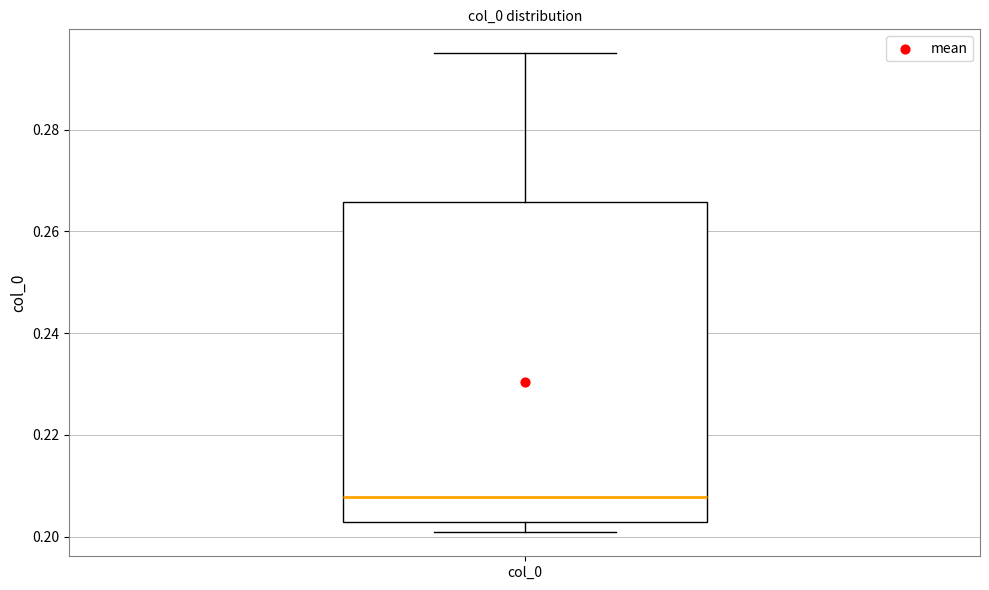

Where does the lower whisker of the box for col_0 end on the y-axis? The values are not printed on the chart, so give them approximately, as read against the axis.

0.200